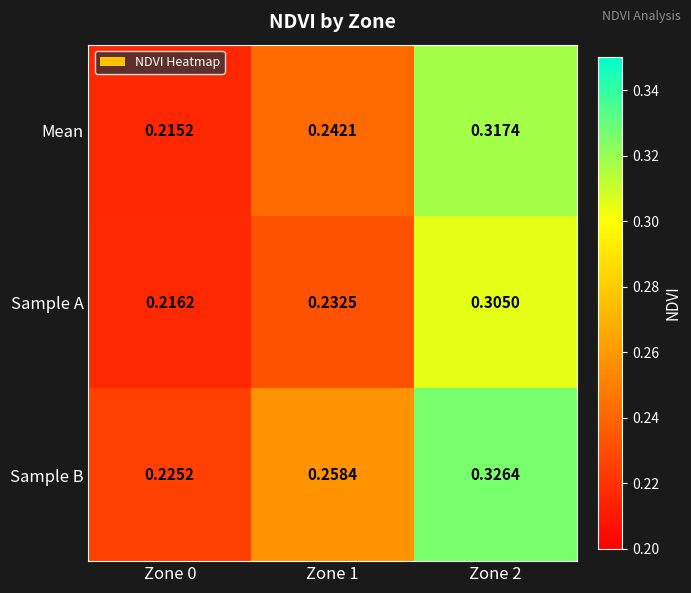

Between Zone 0 and Zone 1, which series saw the biggest shift?

Sample B